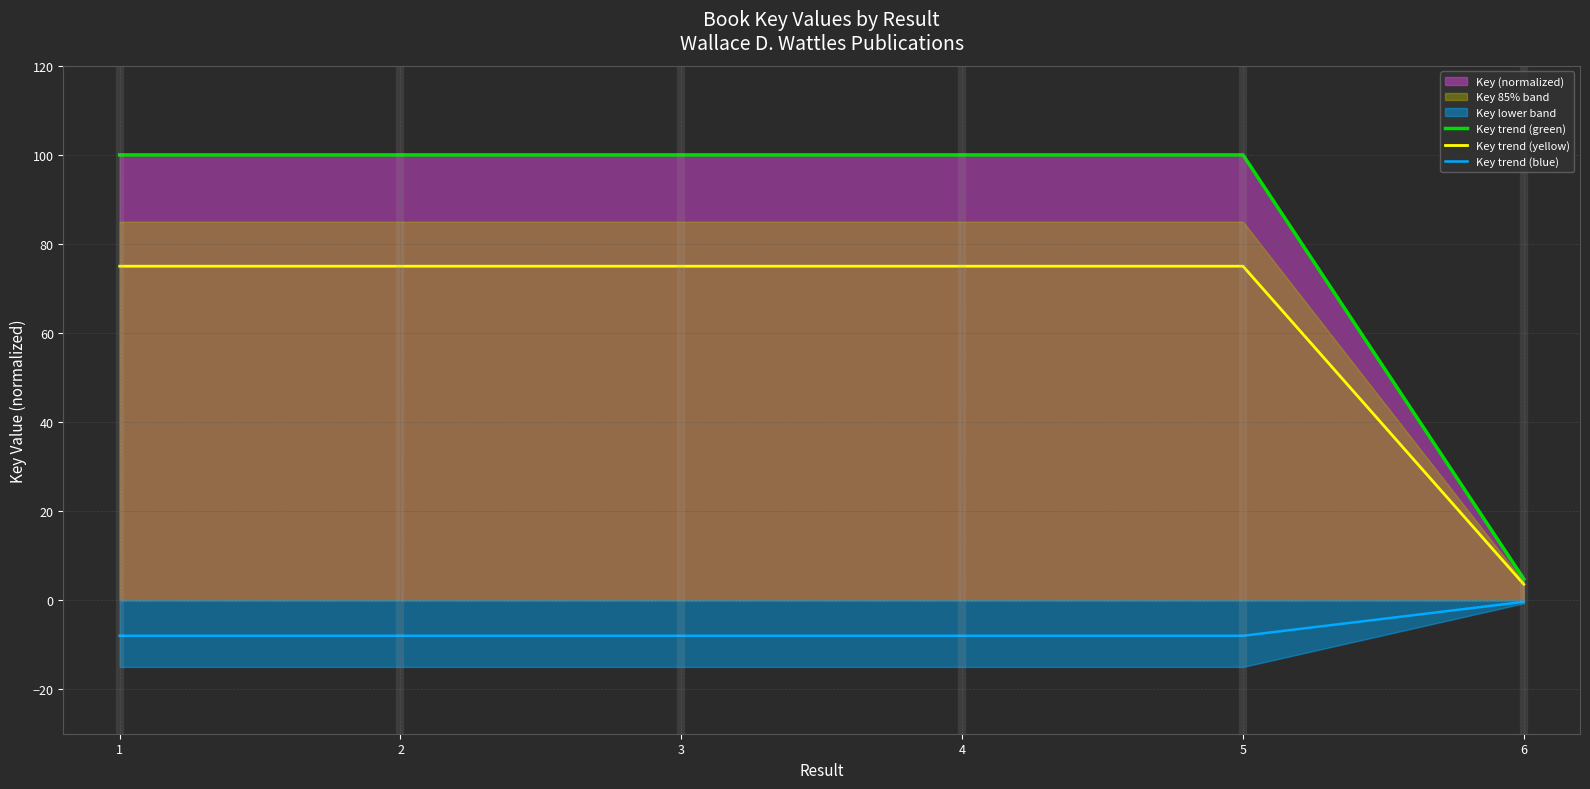

Reading left to right, list all the values displayed in this chart.

Key trend (green): 1=100.0	2=100.0	3=100.0	4=100.0	5=100.0	6=4.7
Key trend (yellow): 1=75.0	2=75.0	3=75.0	4=75.0	5=75.0	6=3.6
Key trend (blue): 1=-8.0	2=-8.0	3=-8.0	4=-8.0	5=-8.0	6=-0.4